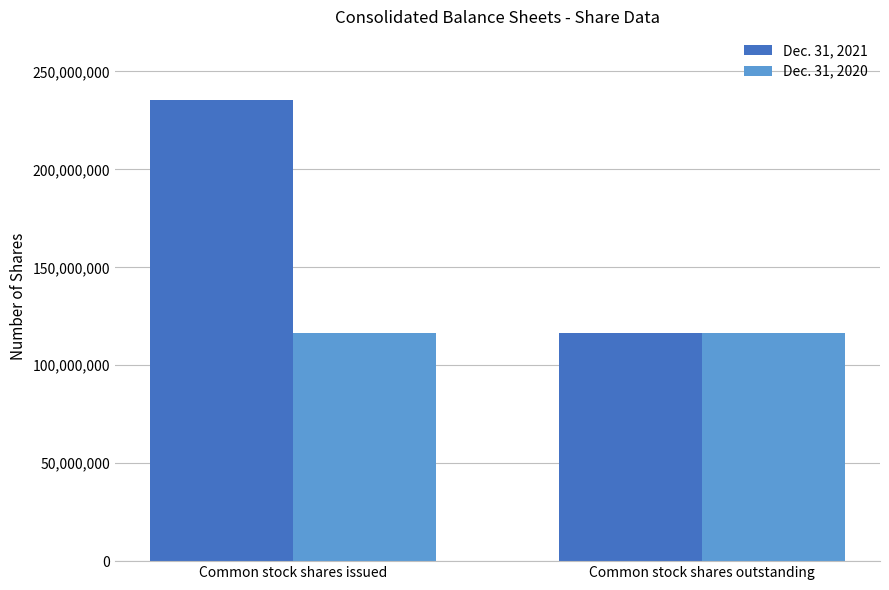

What is the average value of the Dec. 31, 2020 series?

116231072